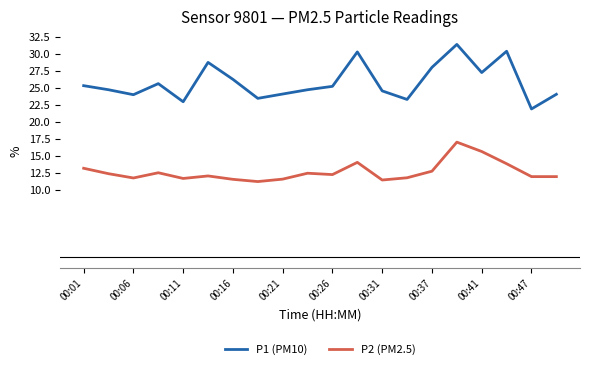

List the series in order of their overall mean, lowest first.

P2 (PM2.5), P1 (PM10)